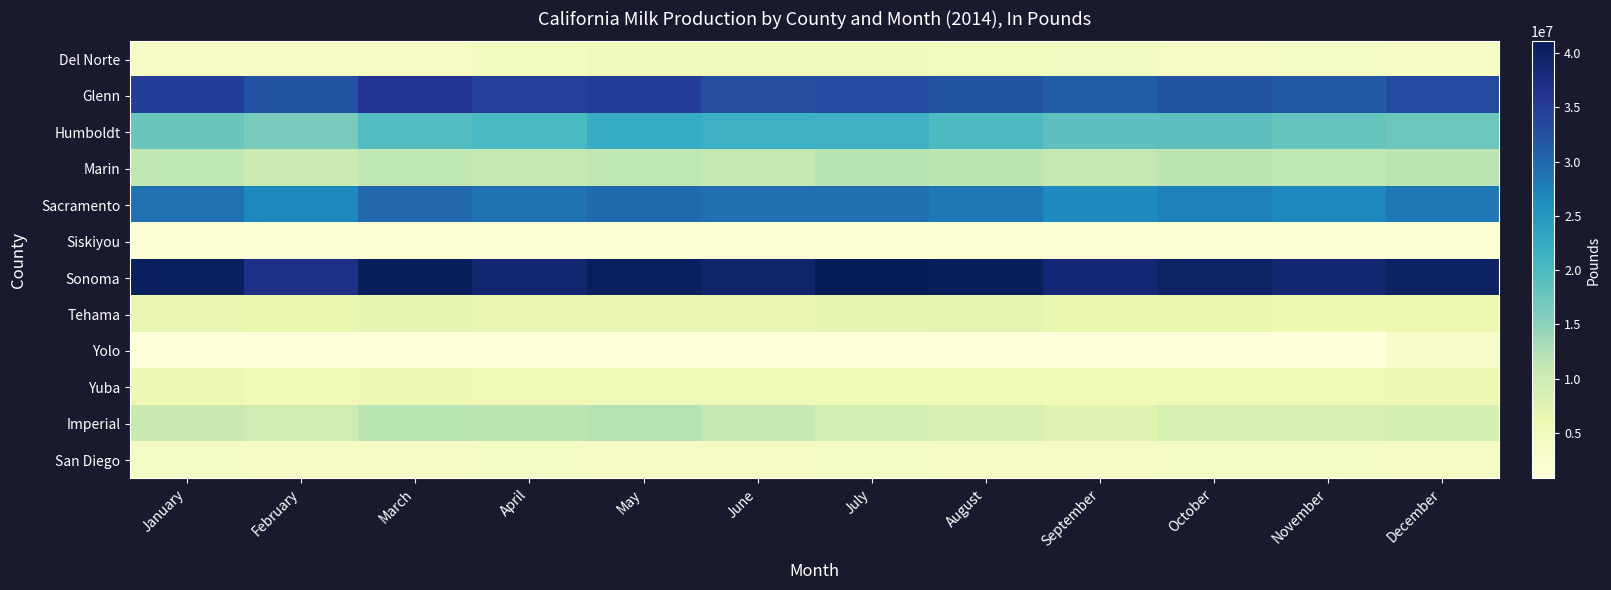

Which has a higher value, March or June?

June